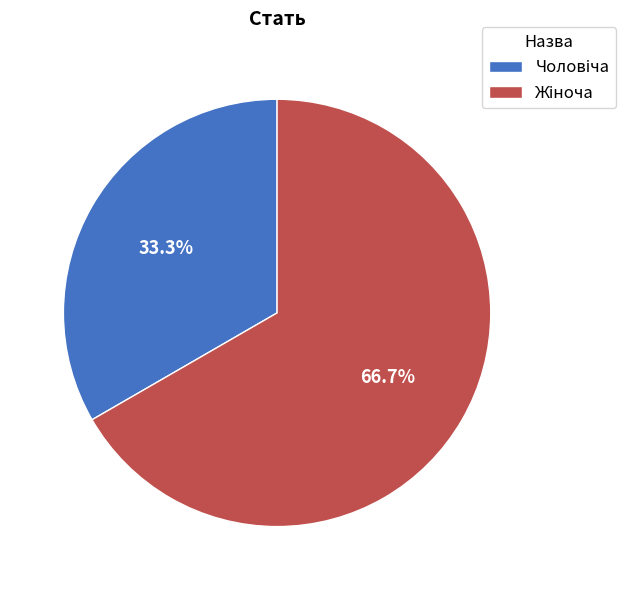

Is there any slice that represents more than half of the pie?

Yes